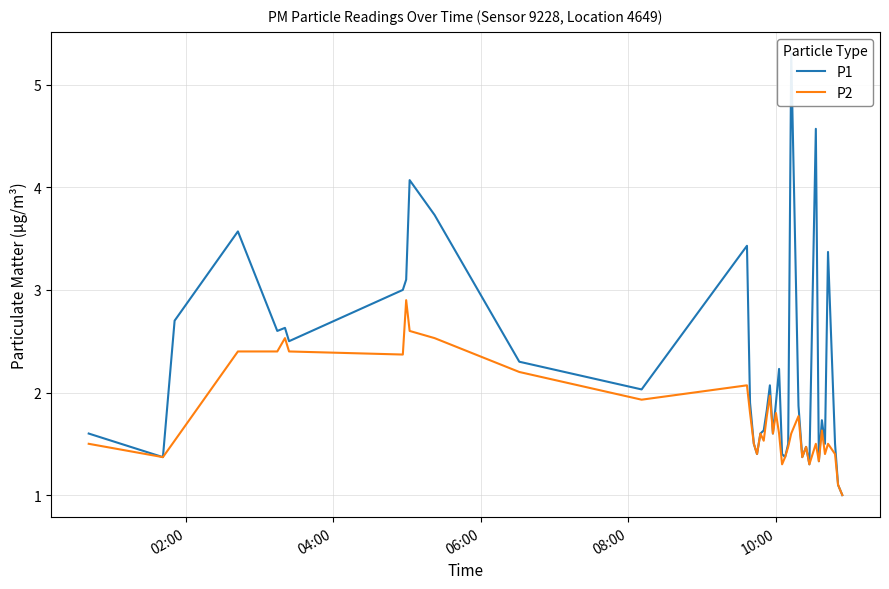

What is the minimum value for P2?

1.0